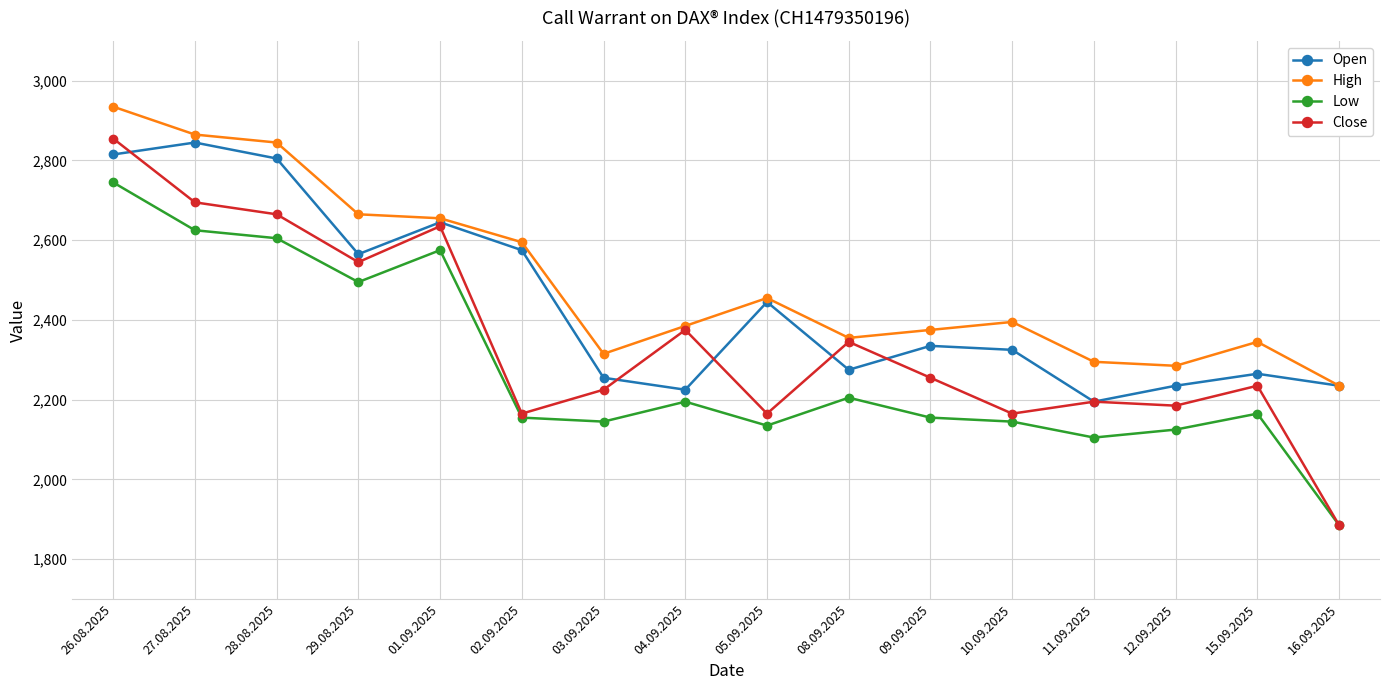

How many lines are shown in the chart?

4